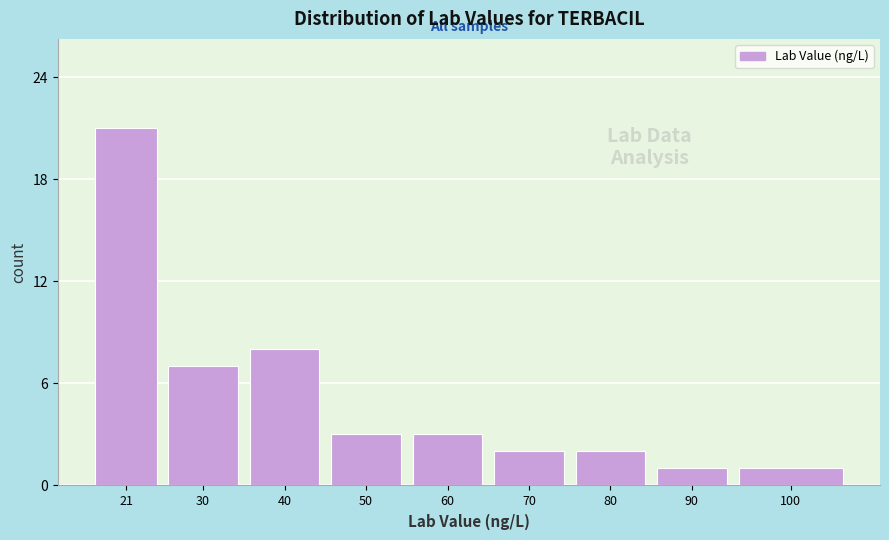

Reading right to left, list all the values displayed in this chart.

100=1	90=1	80=2	70=2	60=3	50=3	40=8	30=7	21=21